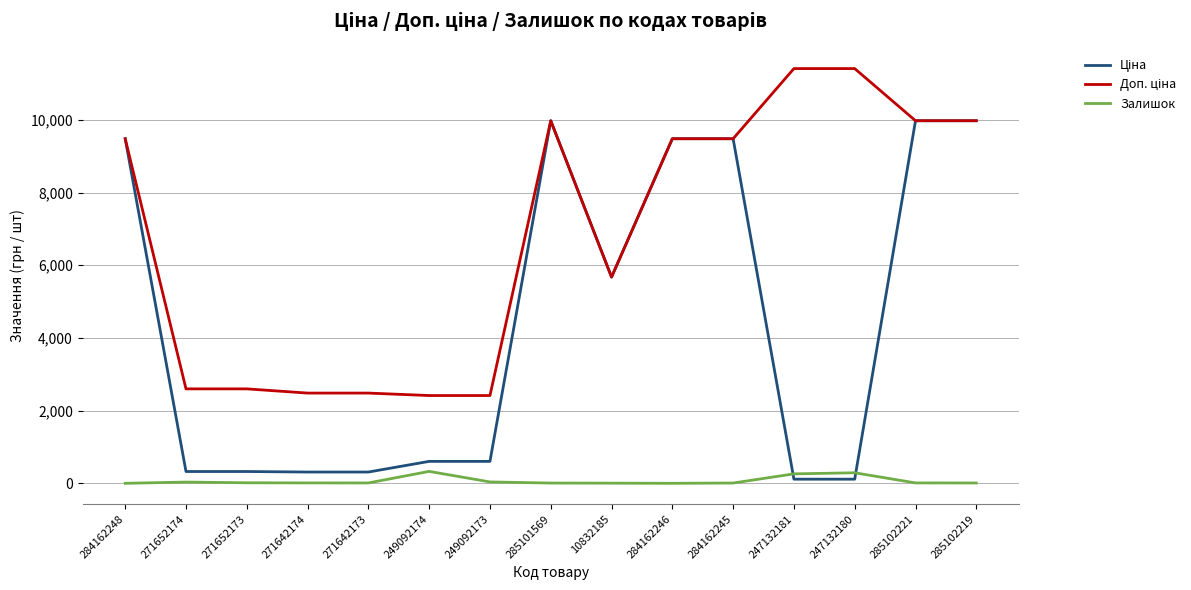

Is it true that Залишок equals 15.0 at 271652173?

True